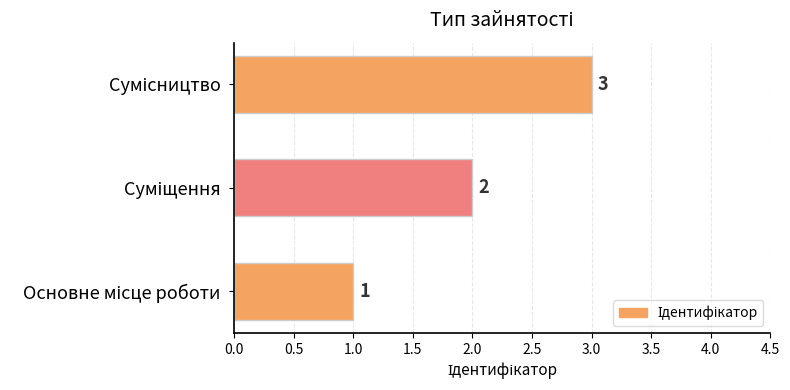

Are the bars horizontal?

Yes